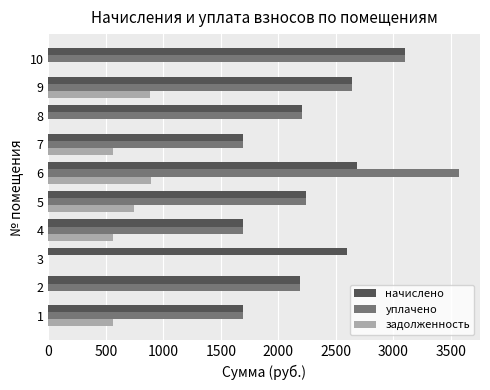

At which category is the sum across all series the highest?

6